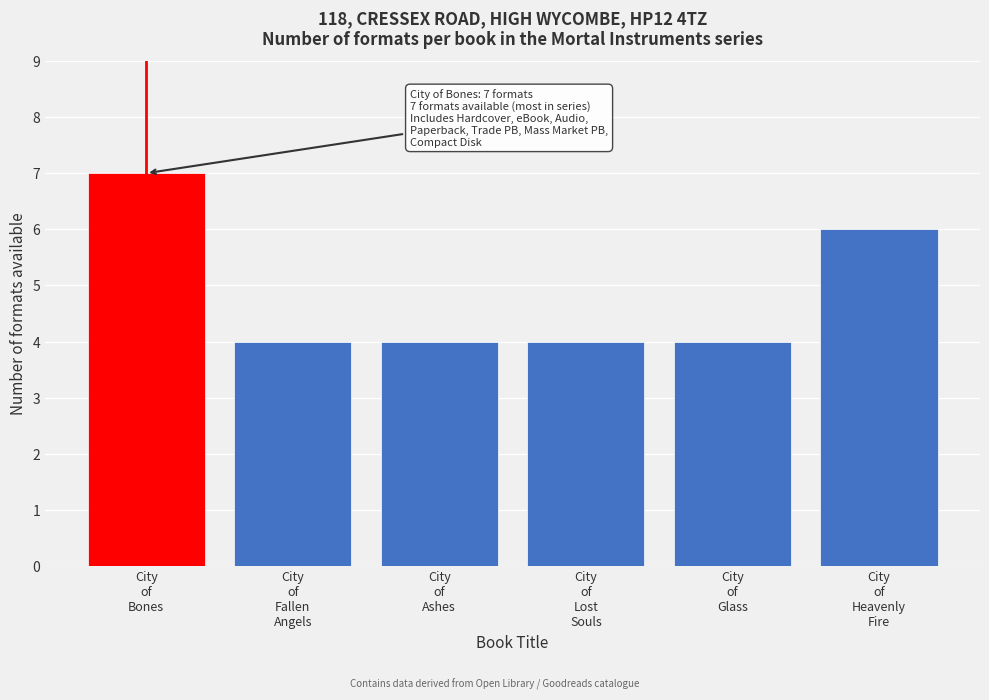

Reading right to left, list all the values displayed in this chart.

6	4	4	4	4	7